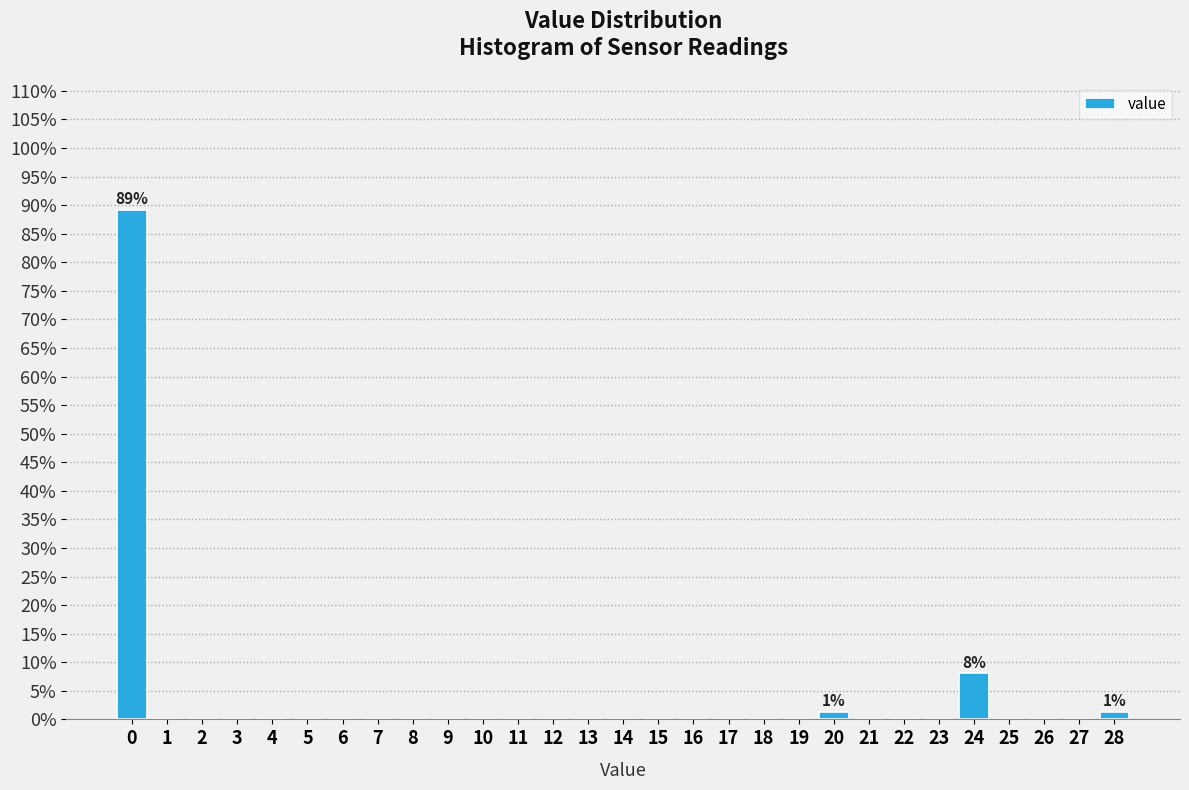

Over which range of the x-axis is the bar tallest?

-0.5 to 0.5